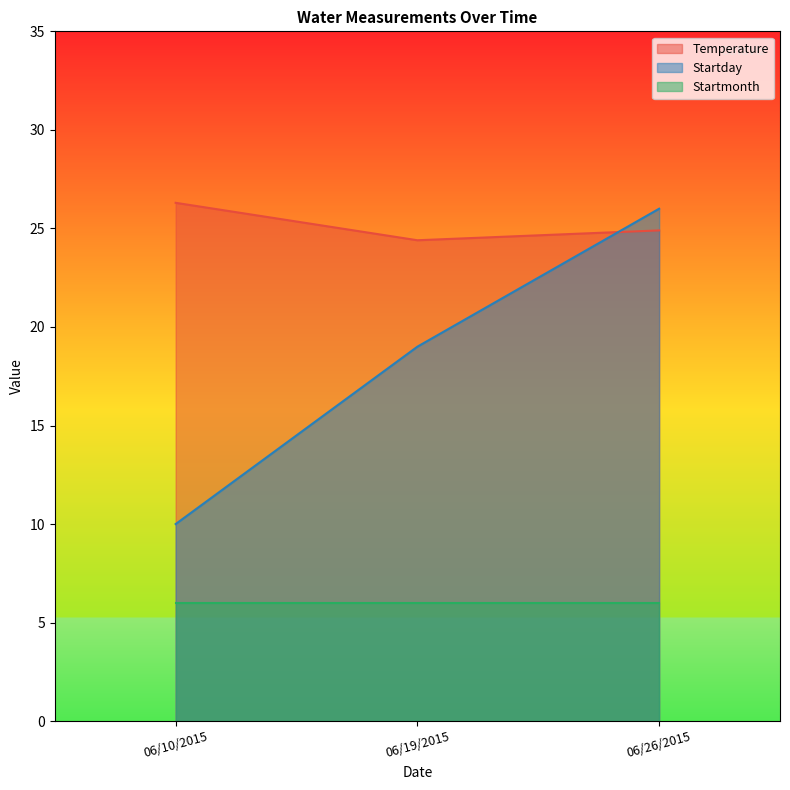

What are all the series names shown in the legend?

Temperature, Startday, Startmonth